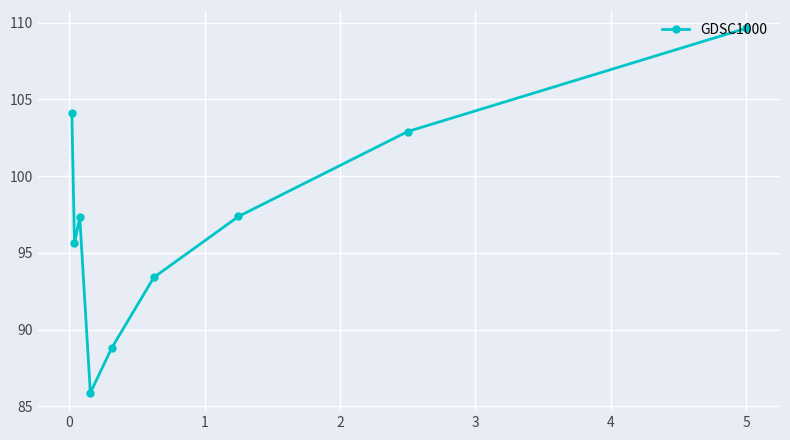

What is the value of the 4th point from the left?

85.9